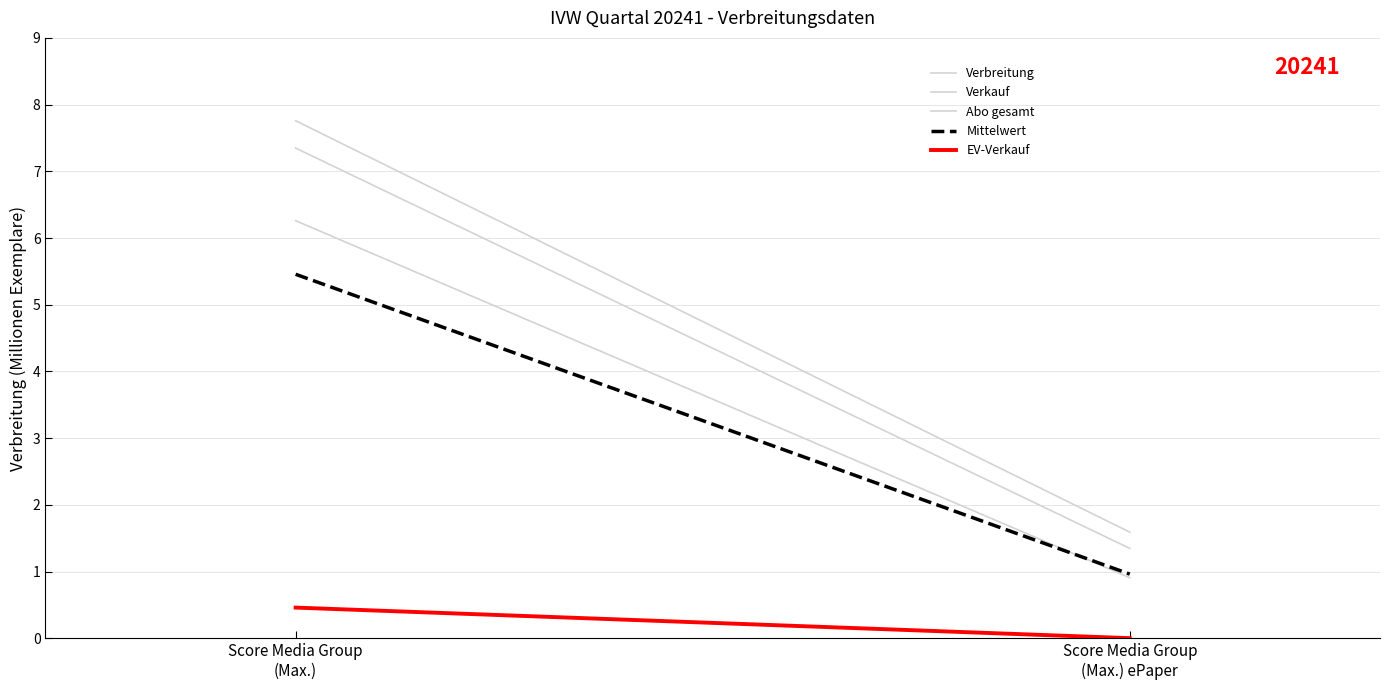

Which series has the largest range (max minus min)?

Verbreitung